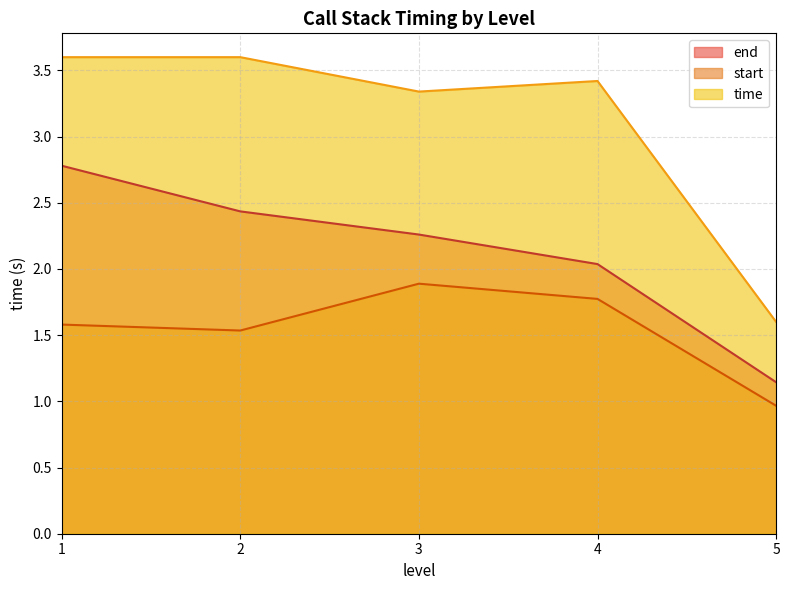

Is the value of time at 3 greater than the value of end at 3?

Yes